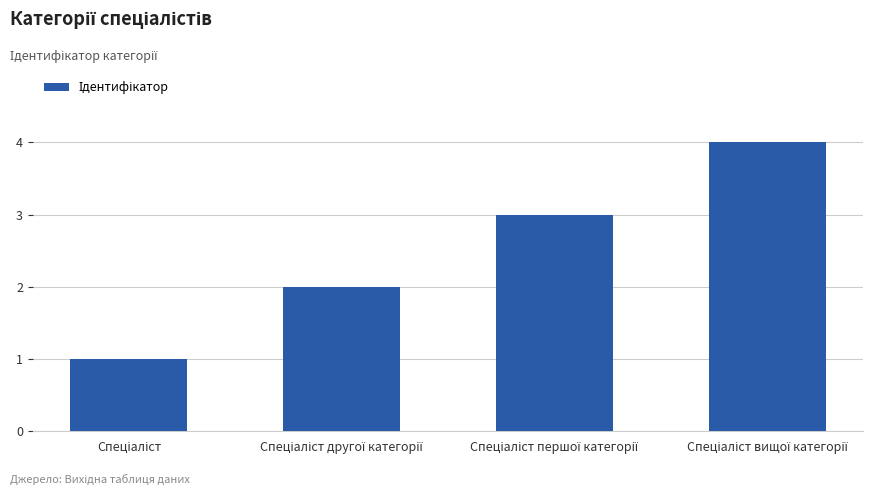

What is the sum of all values?

10